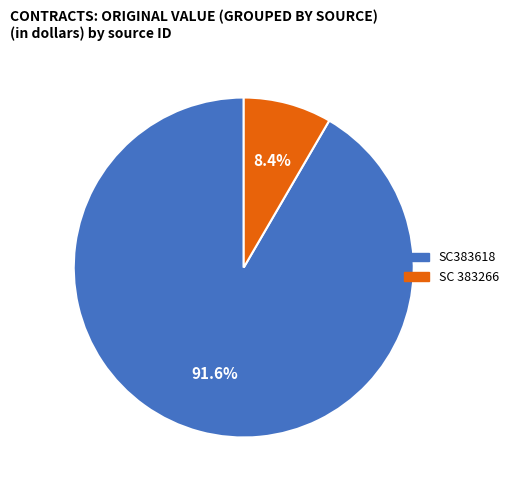

Rank the categories by value from lowest to highest.

SC 383266, SC383618